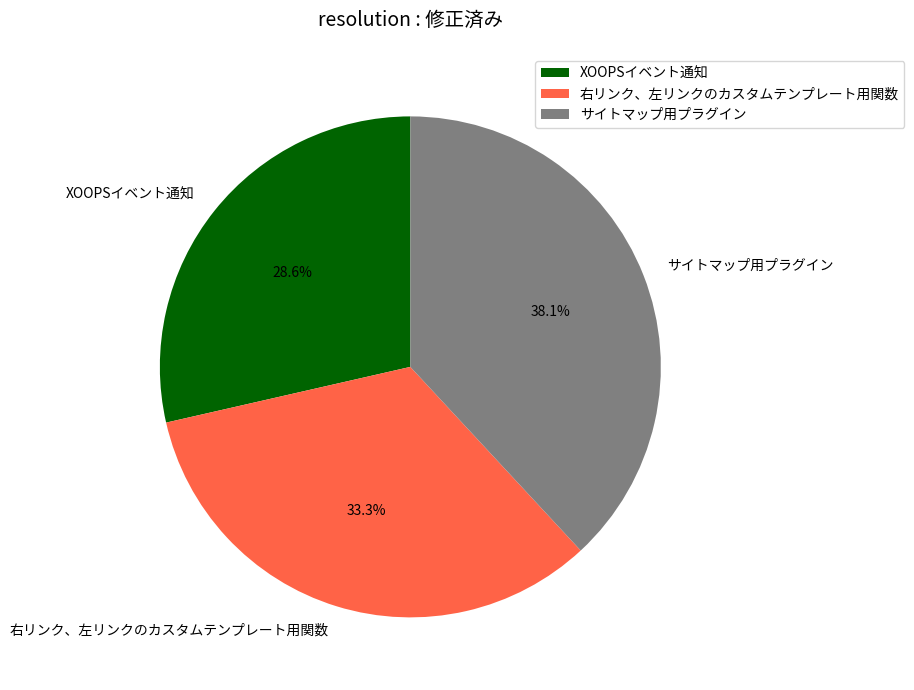

Is XOOPSイベント通知 the majority of the pie?

No